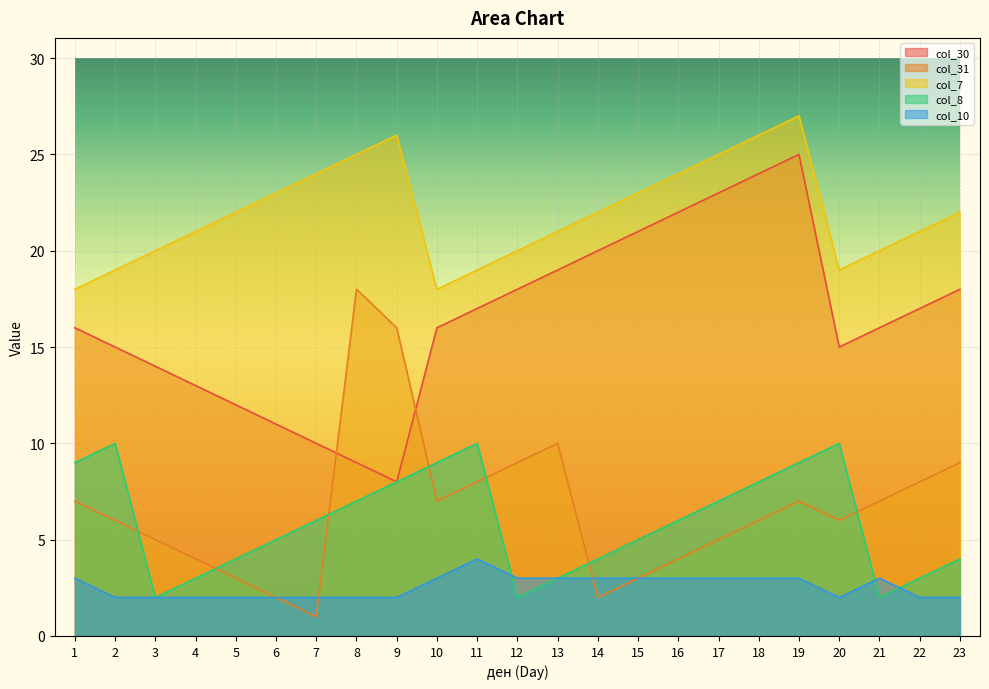

Does the chart display data point markers on the line(s)?

No